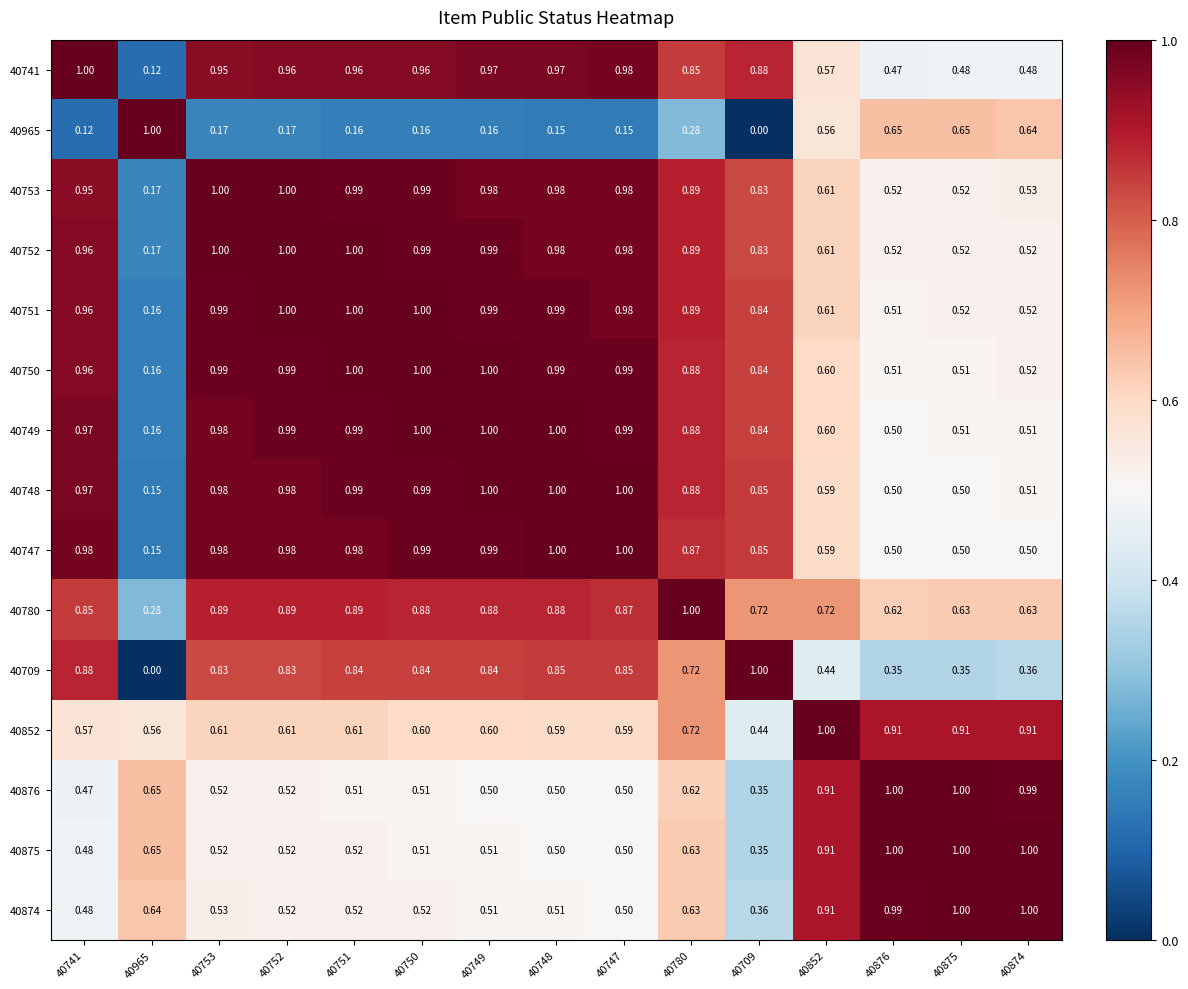

Is the value of 40752 at 40874 greater than the value of 40741 at 40753?

No